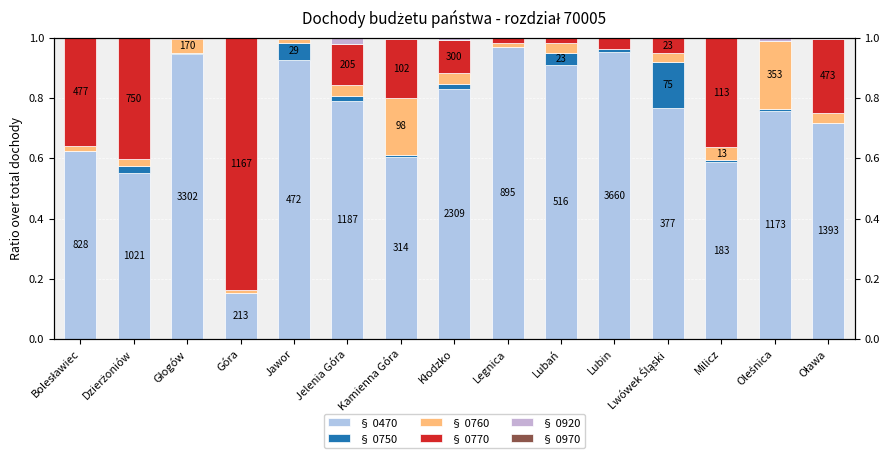

What is the average value of the § 0470 series?

0.7